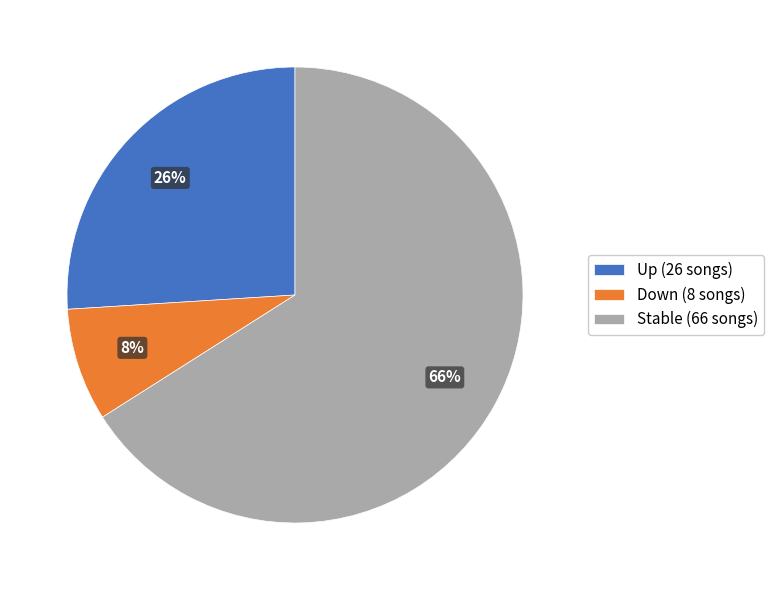

The Stable (66 songs) slice represents 79% of the pie. True or false?

False